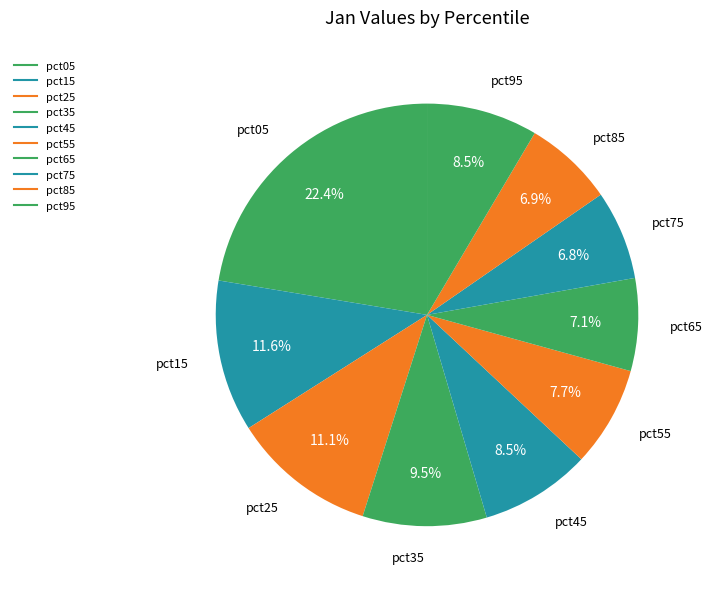

Is it true that pct95 is 9% of the pie?

True